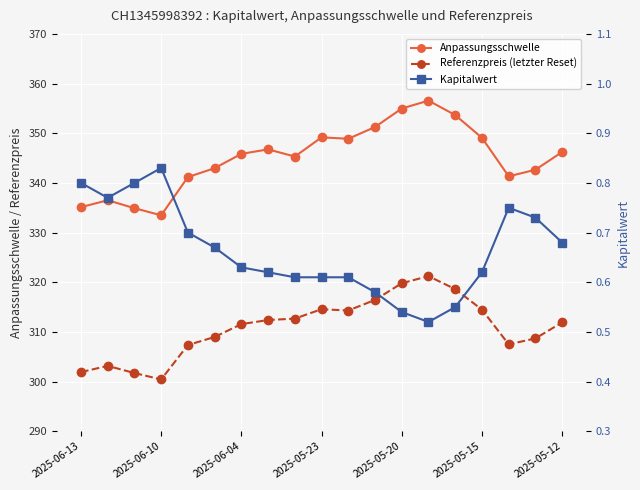

In Kapitalwert, how many points are lower than both neighbors (excluding endpoints)?

2